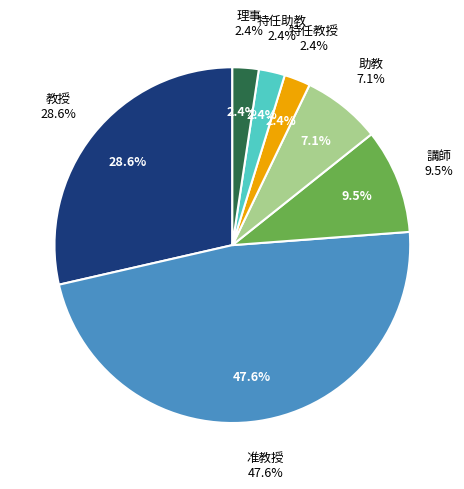

To the nearest percent, what is the combined percentage of 特任助教 and 特任教授?

5%